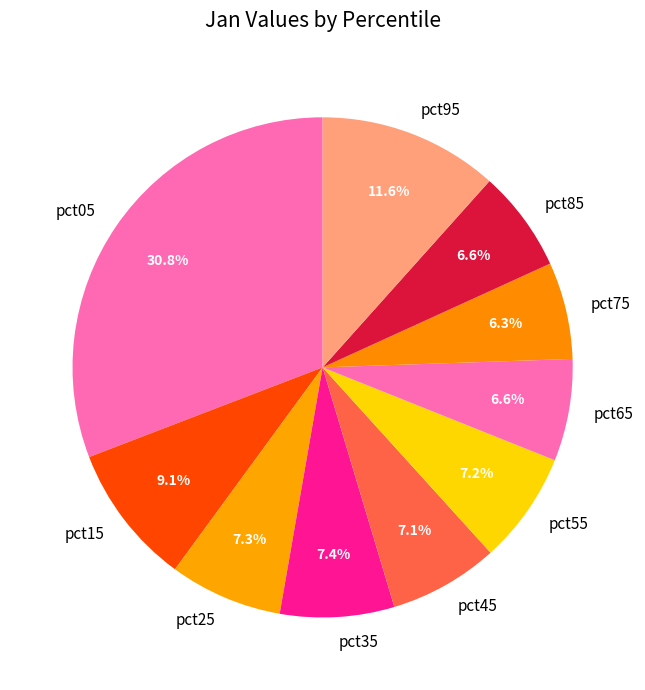

Is the sum of pct35 and pct75 greater than half?

No